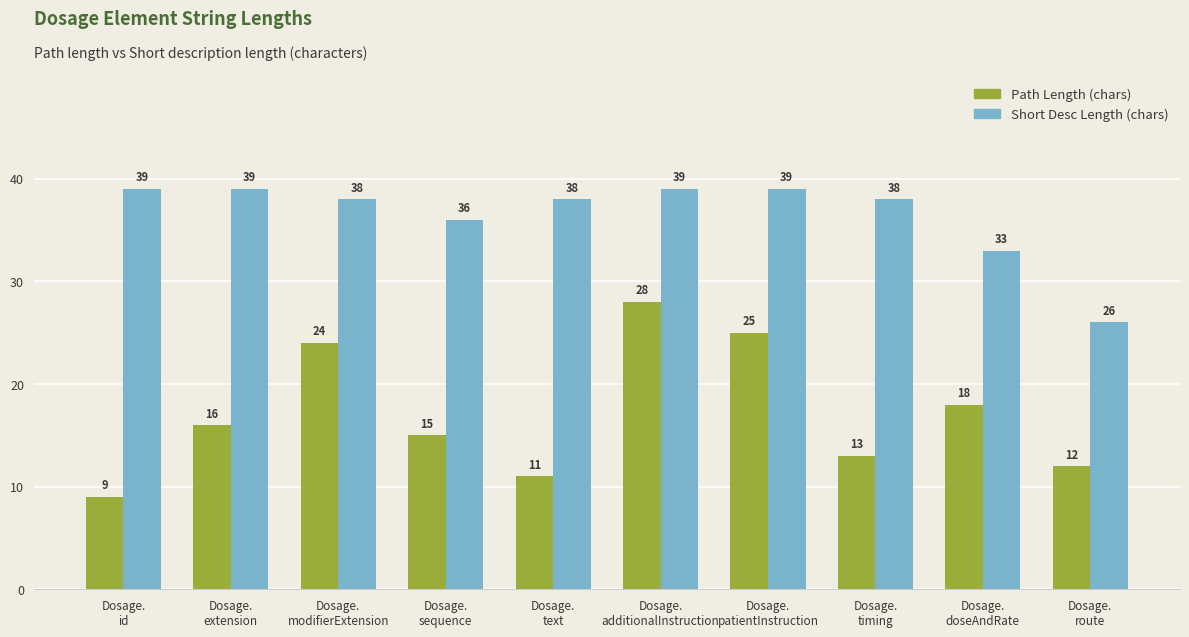

The value of Short Desc Length (chars) at Dosage.
text is 57. True or false?

False